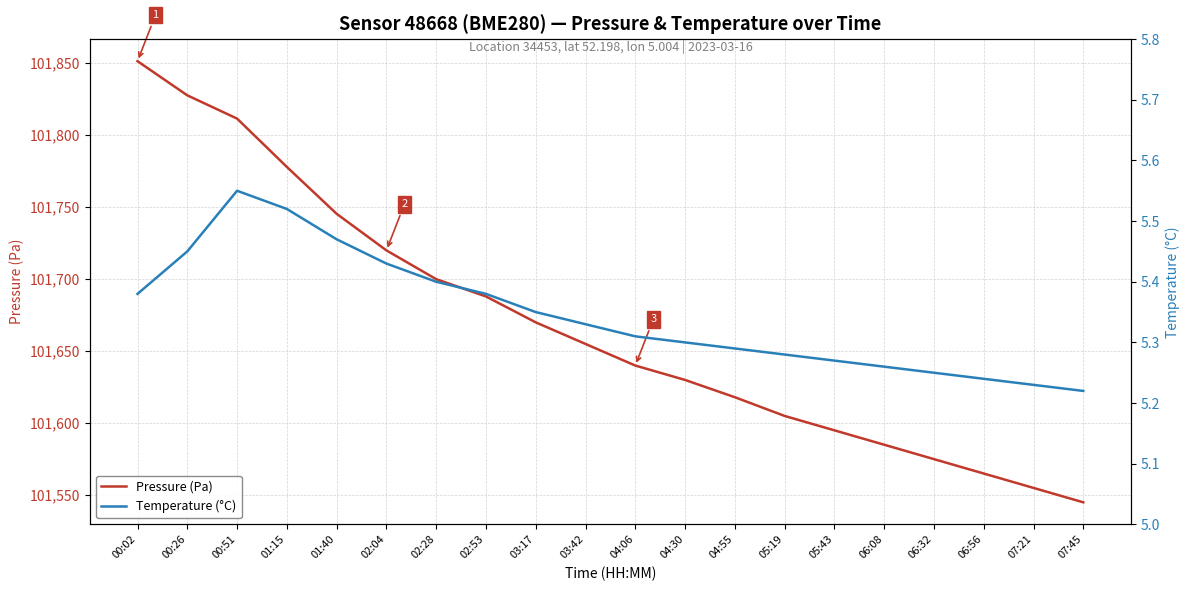

Which series has the largest total across all categories?

Pressure (Pa)